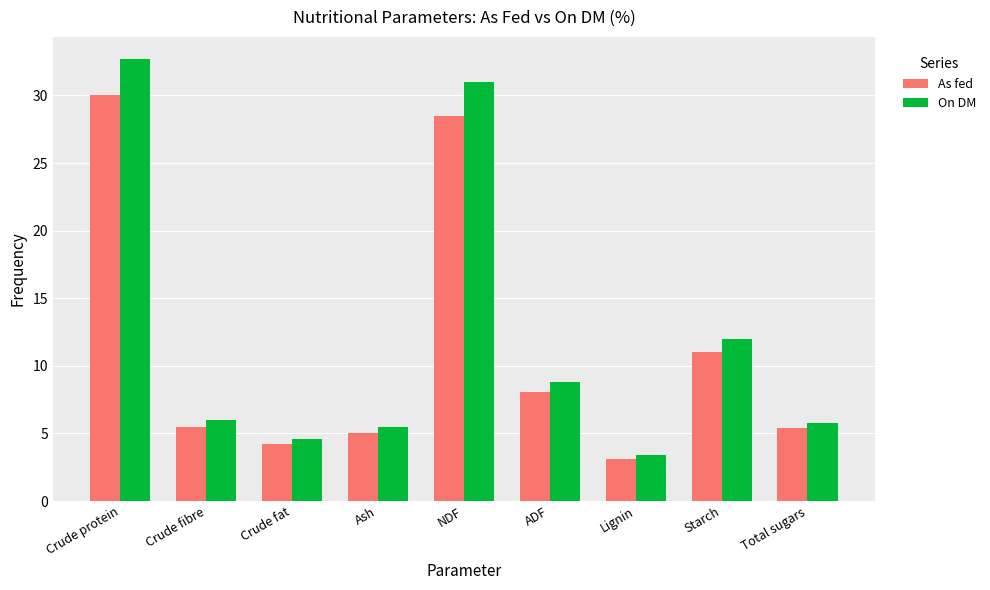

What is the smallest value displayed?

3.1